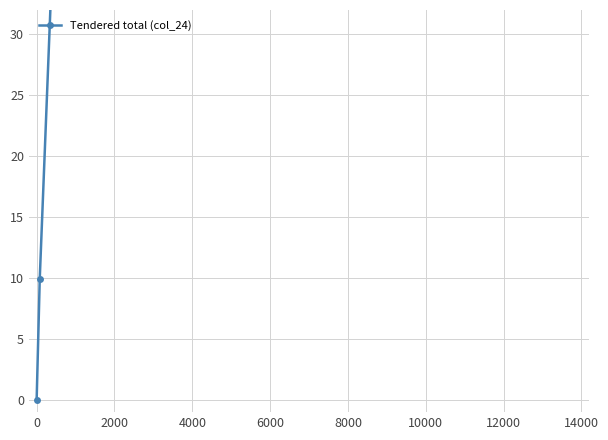

True or false: the data shows 957.5 at 0.

False